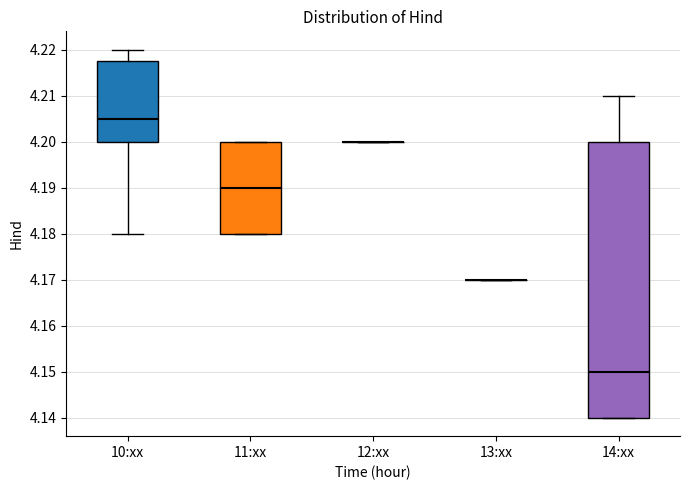

Reading left to right, read every box against the y-axis: the position of its median line, the range the box covers, and the ends of its whiskers. The values are not printed on the chart, so give them approximately, as read against the axis.

10:xx: median 4.205, box 4.200 to 4.218, whiskers 4.180 to 4.220
11:xx: median 4.190, box 4.180 to 4.200, whiskers 4.180 to 4.200
12:xx: box collapsed to a line at 4.200, whiskers 4.200 to 4.200
13:xx: box collapsed to a line at 4.170, whiskers 4.170 to 4.170
14:xx: median 4.150, box 4.140 to 4.200, whiskers 4.140 to 4.210